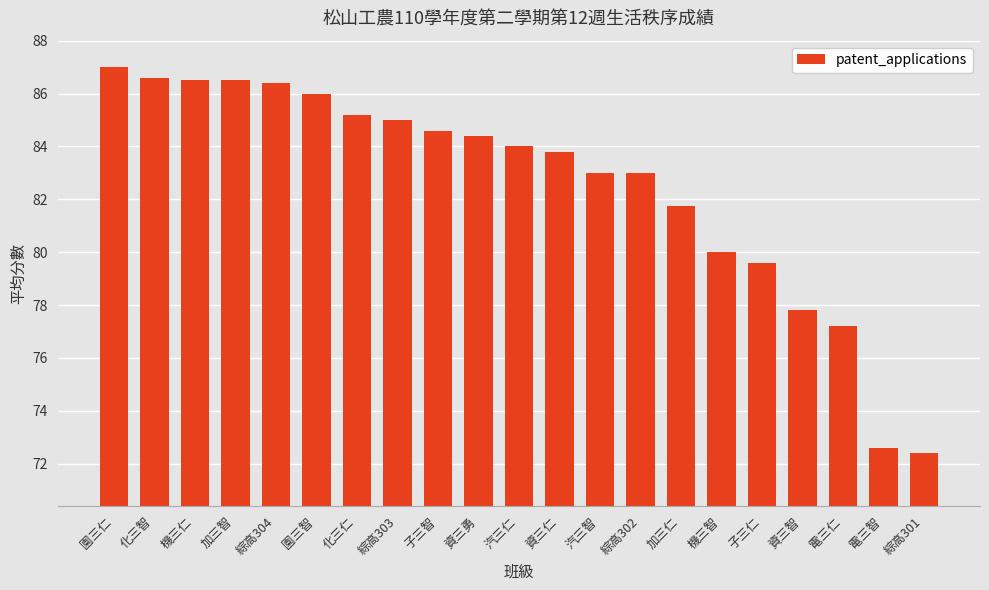

What is the ratio of the value at 綜高303 to the value at 園三仁?

1.0